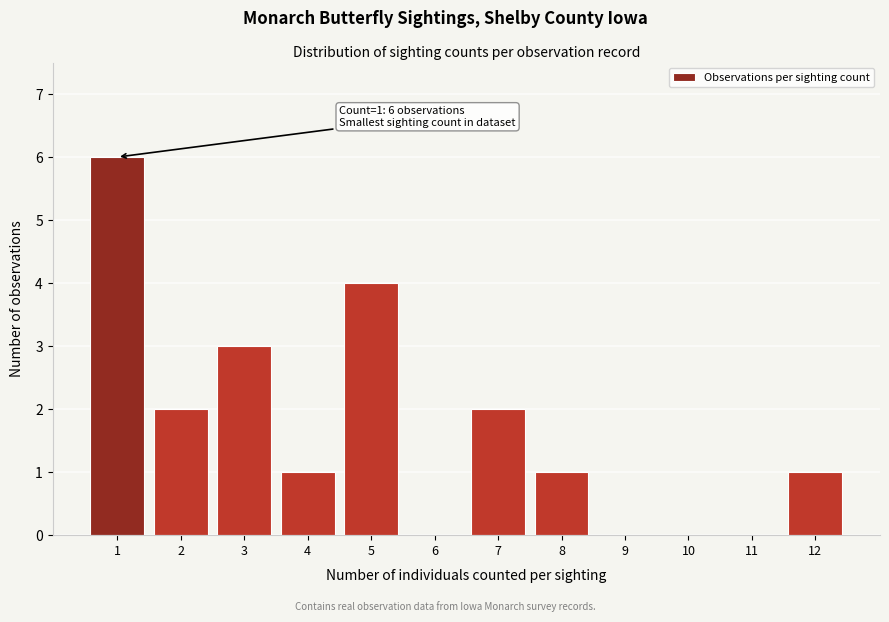

Over which range of the x-axis is the bar tallest?

0.5 to 1.5